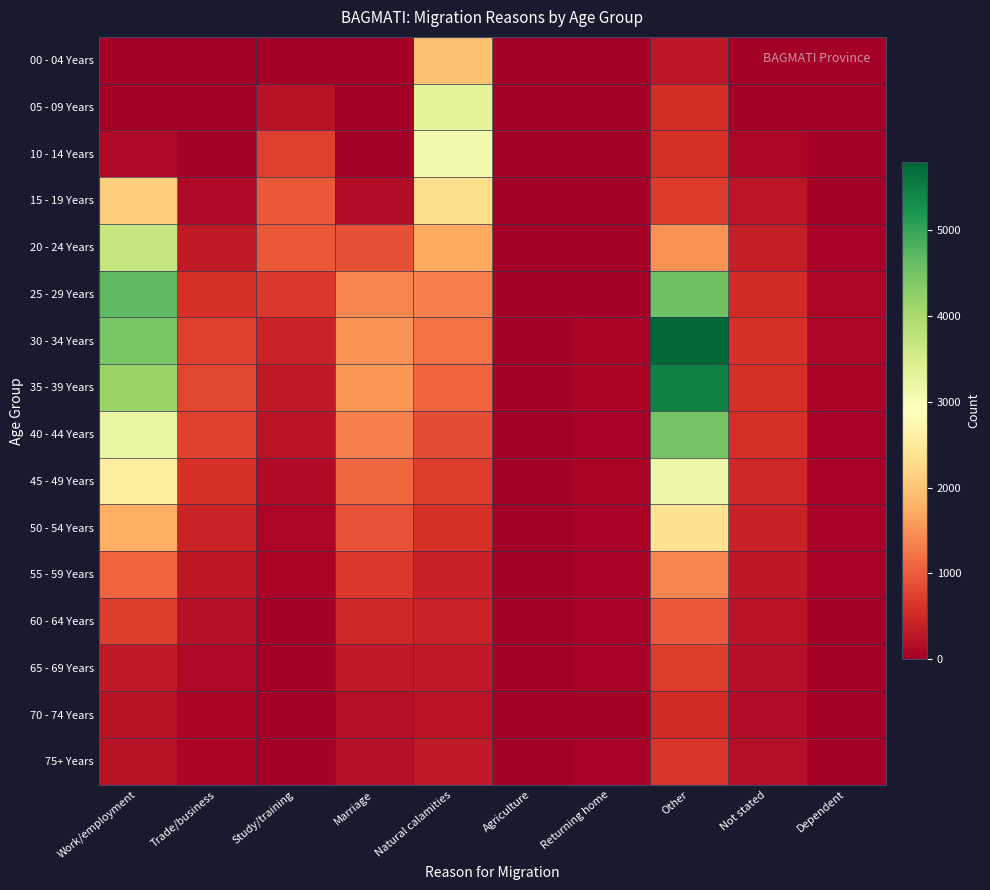

At Dependent, list the series in order from largest to smallest.

30 - 34 Years, 25 - 29 Years, 35 - 39 Years, 40 - 44 Years, 50 - 54 Years, 20 - 24 Years, 45 - 49 Years, 55 - 59 Years, 15 - 19 Years, 05 - 09 Years, 10 - 14 Years, 60 - 64 Years, 00 - 04 Years, 65 - 69 Years, 75+ Years, 70 - 74 Years